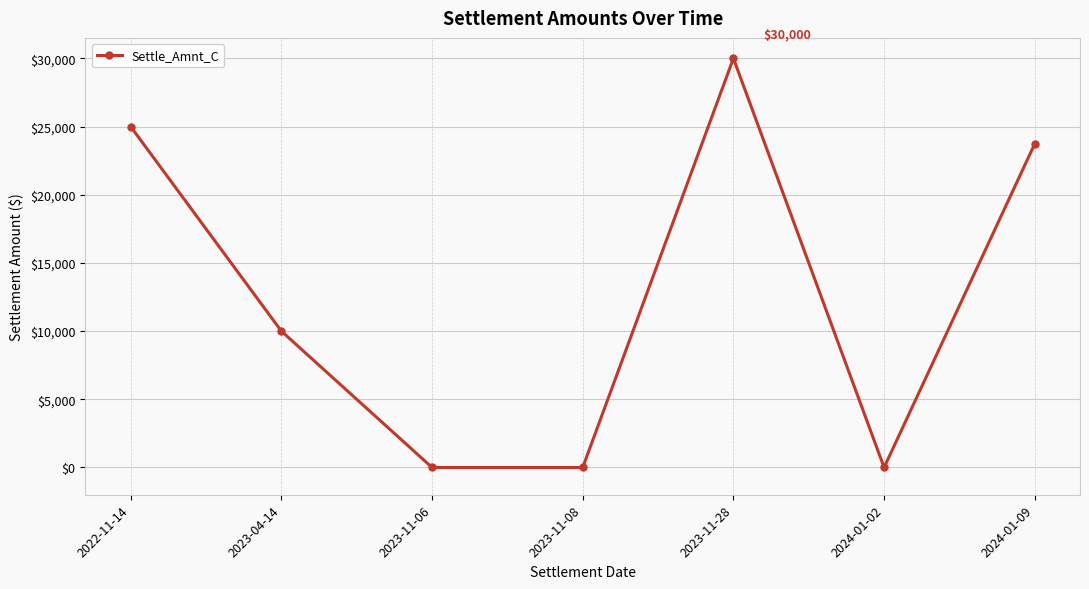

What is the sum of all values?

88739.3